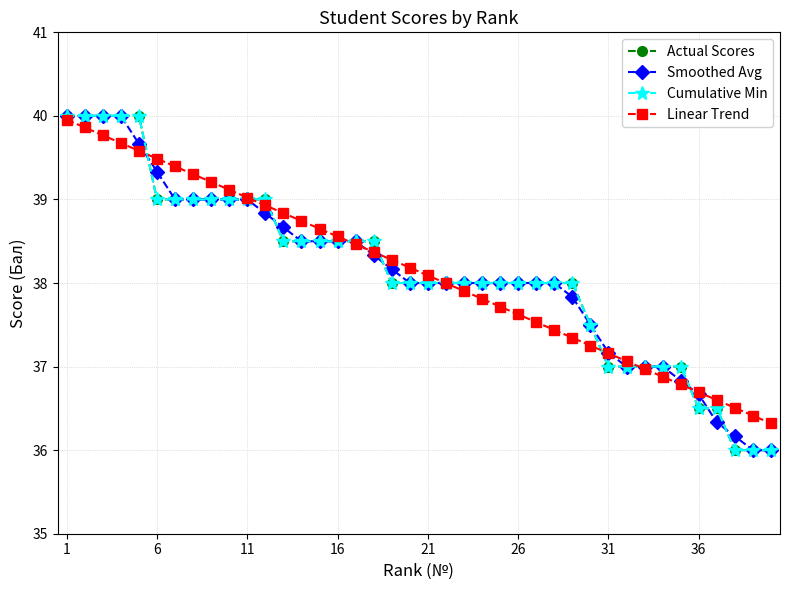

Count the Actual Scores values in the range 37 to 39.

30